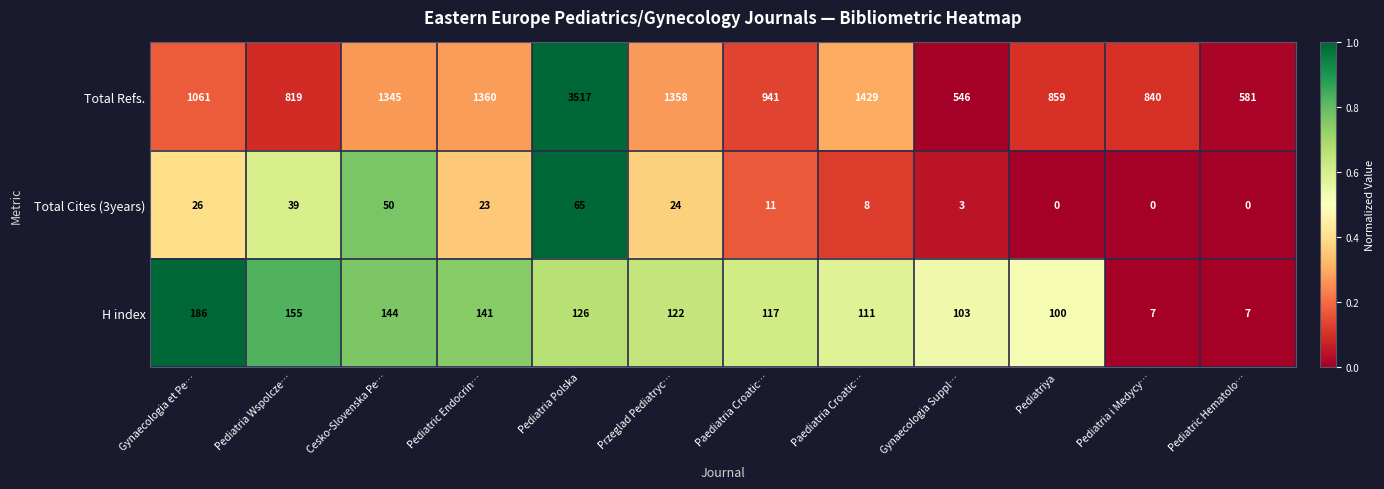

How many series are shown in this chart?

3